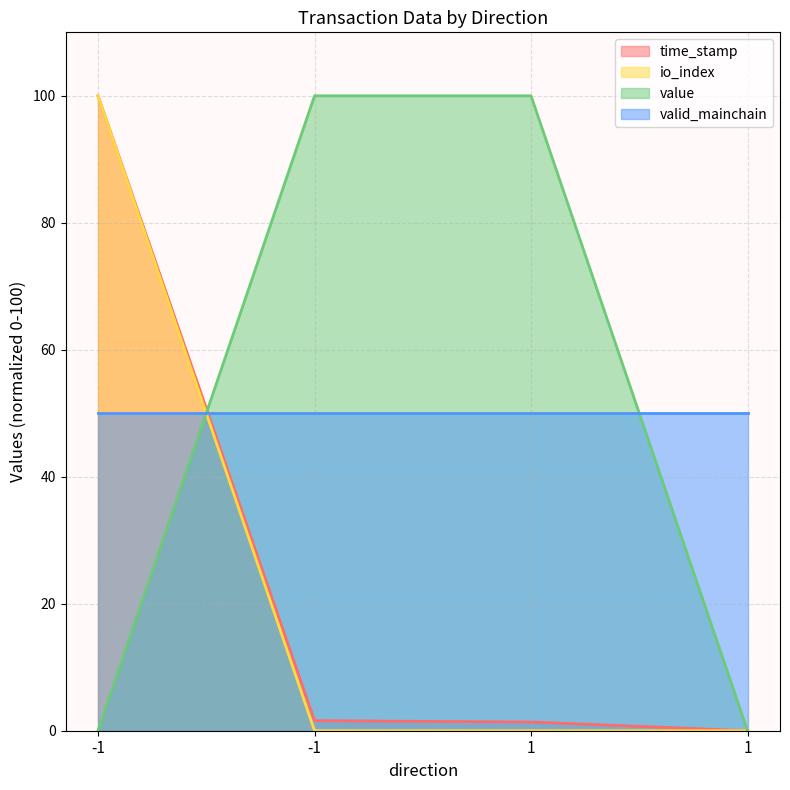

Between which two adjacent categories do io_index and value first intersect?

-1 and -1